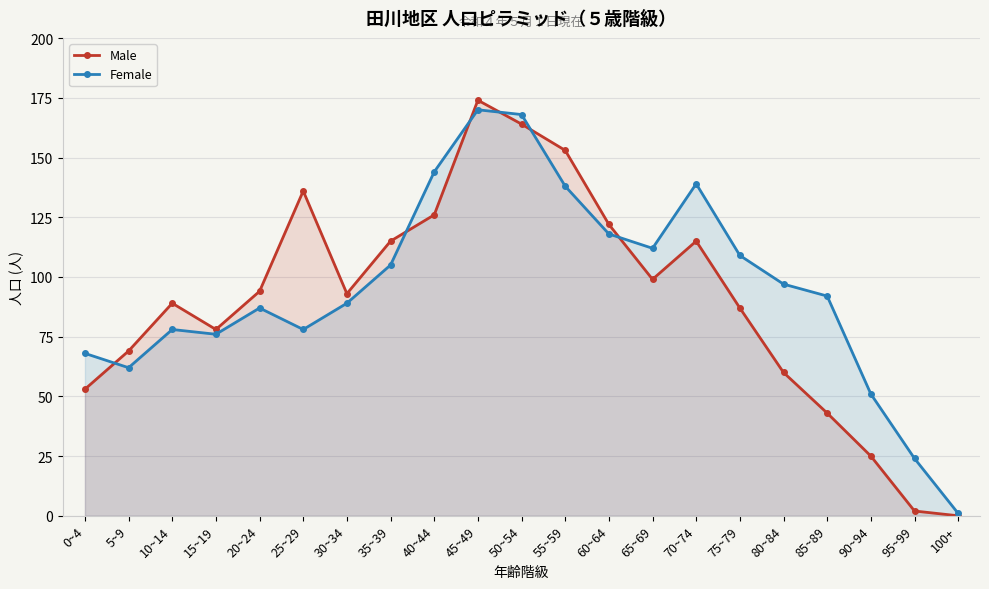

How many data points does each series have?

21